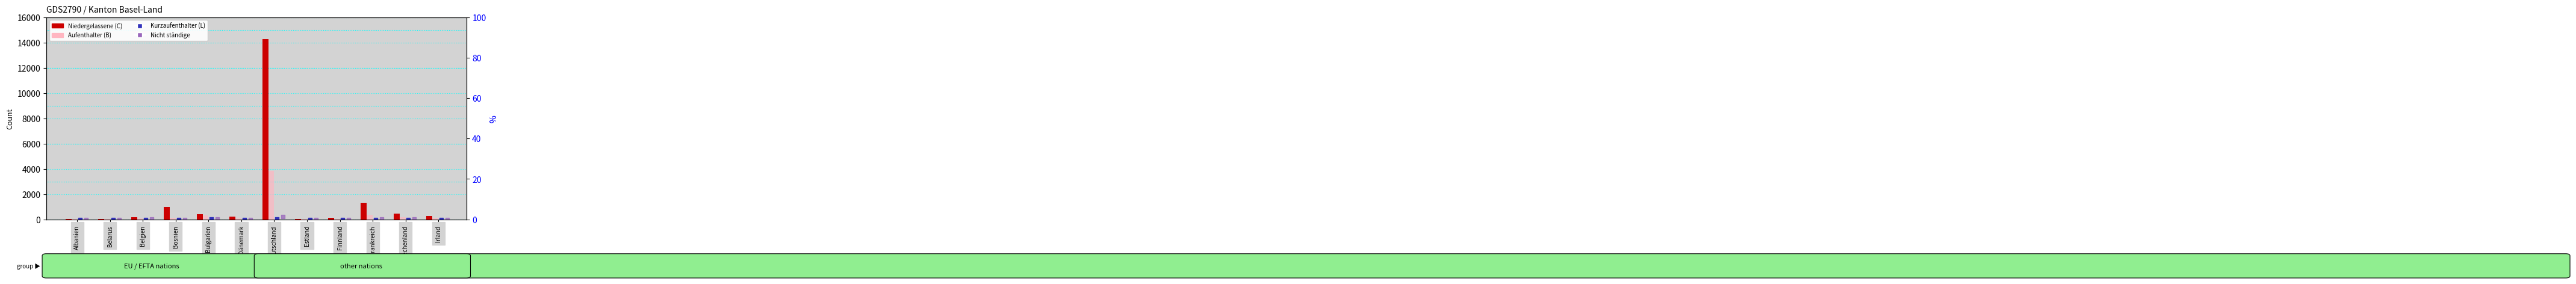

Which series has the largest total across all categories?

Niedergelassene (C) Total